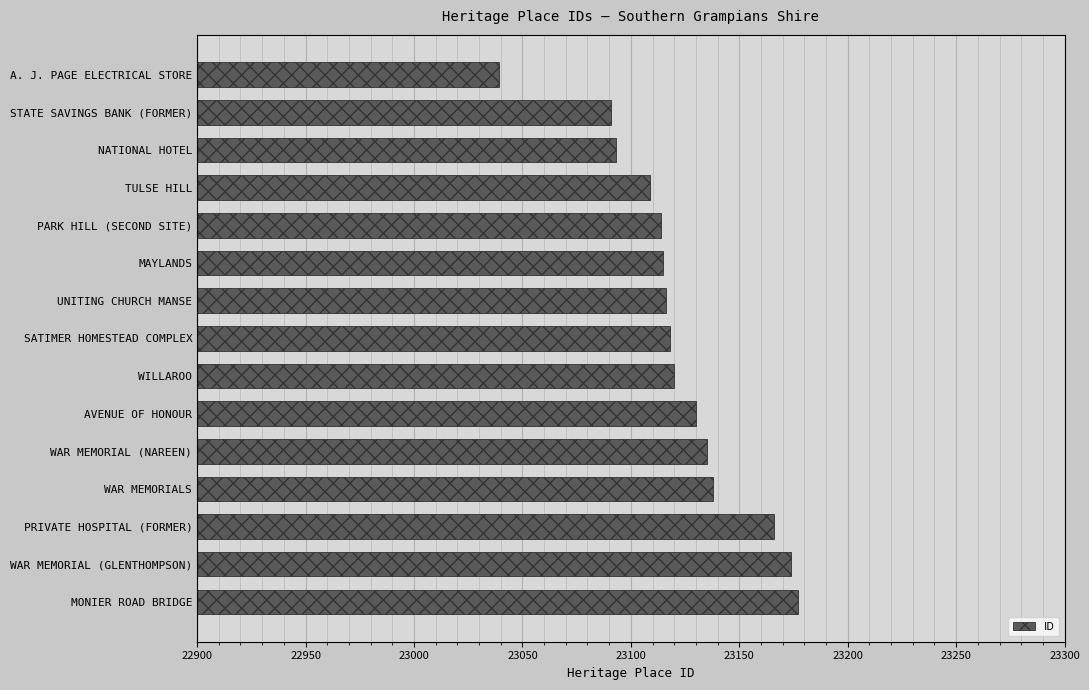

The value at TULSE HILL is 23109. True or false?

True